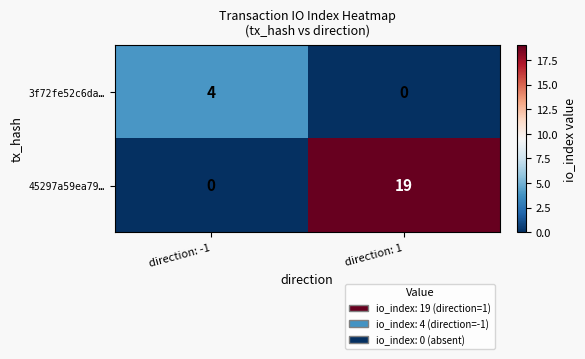

What is the difference between the 3f72fe52c6da… values at direction: -1 and direction: 1?

4